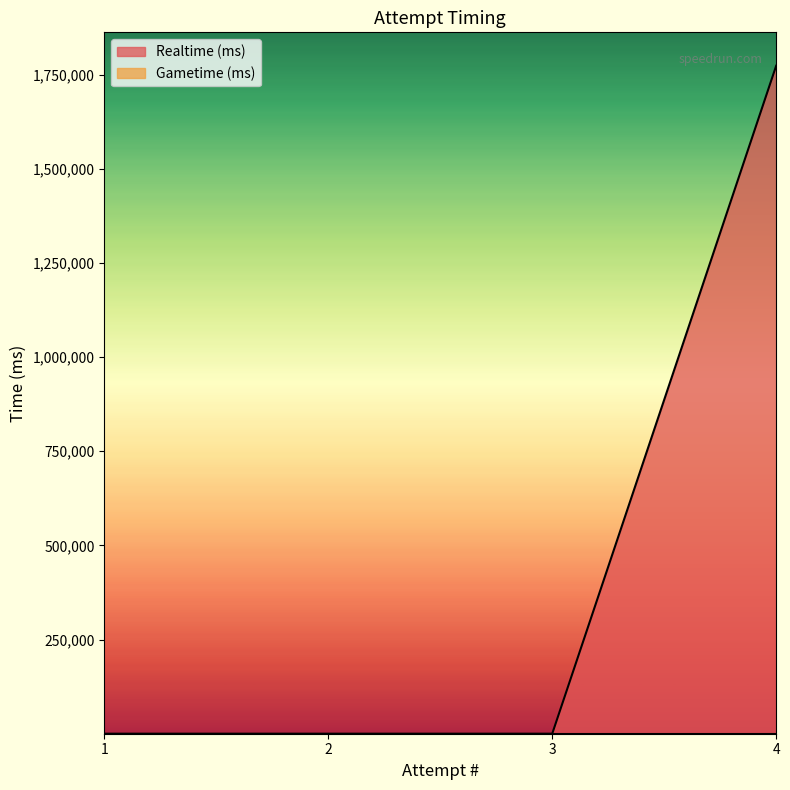

Is it true that the value at 2 is 646825?

False